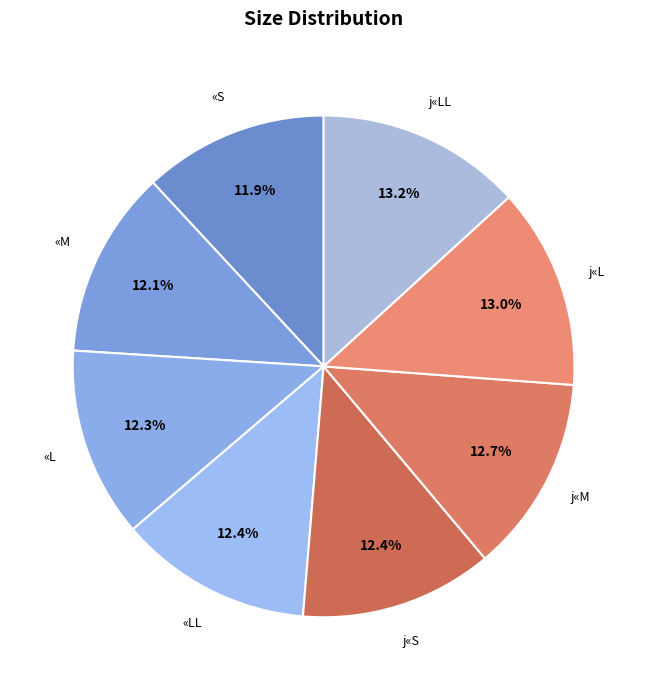

How many slices are in this pie chart?

8